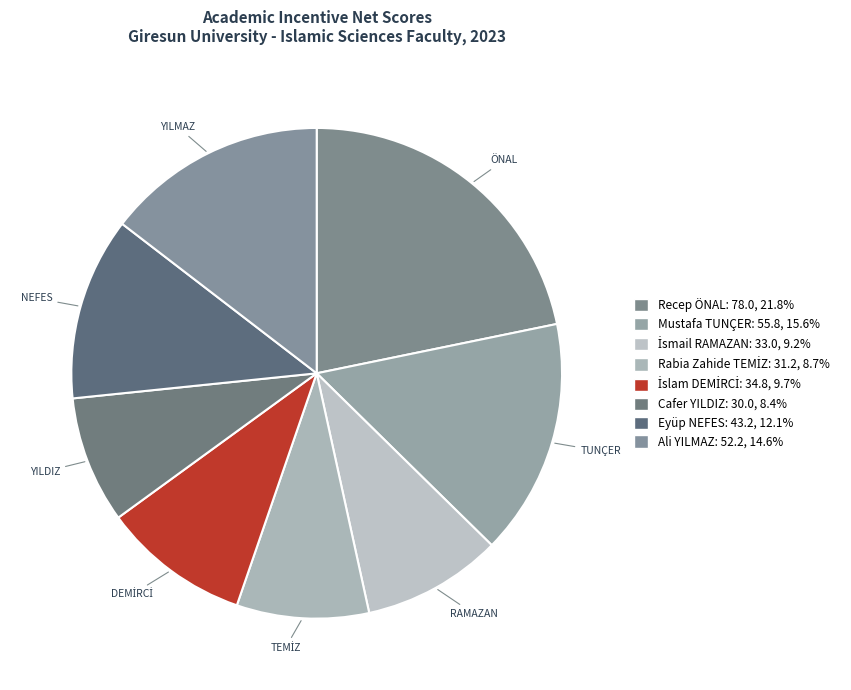

Approximately how many times larger is the value at İsmail RAMAZAN compared to Mustafa TUNÇER?

0.6